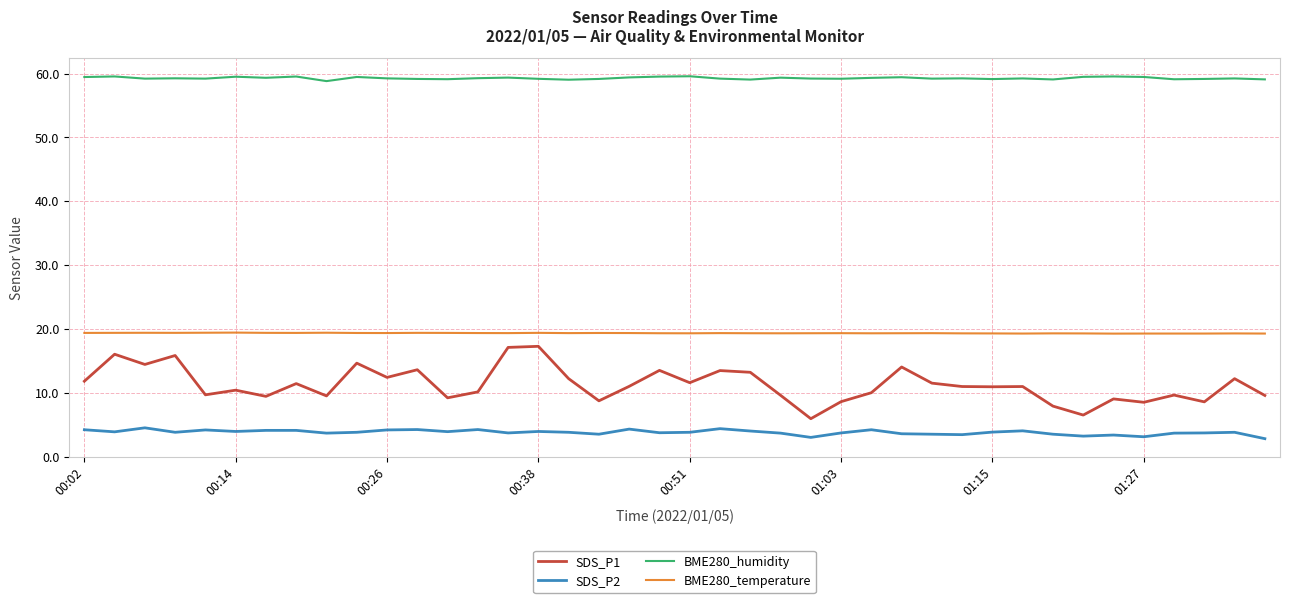

What is the smallest value displayed?

2.8